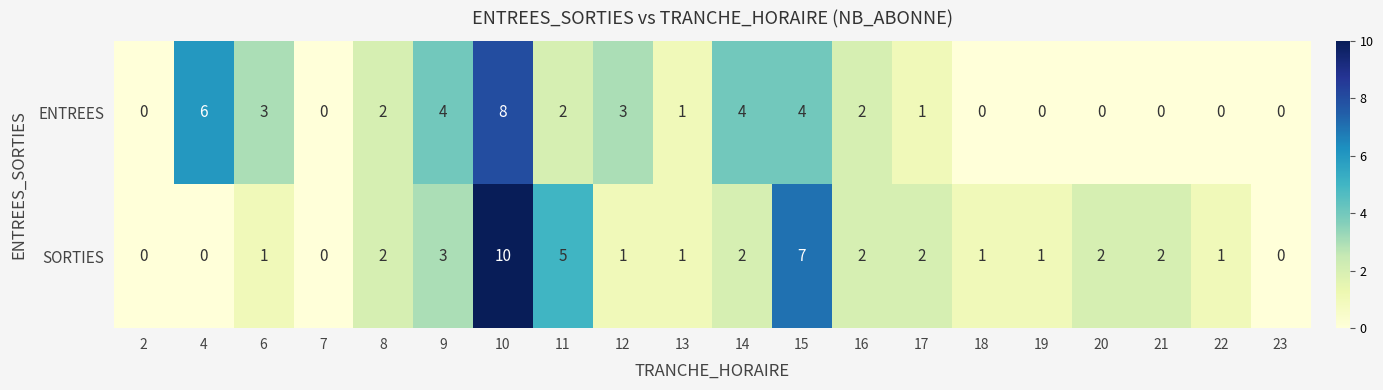

At which label is SORTIES closest to 5?

11